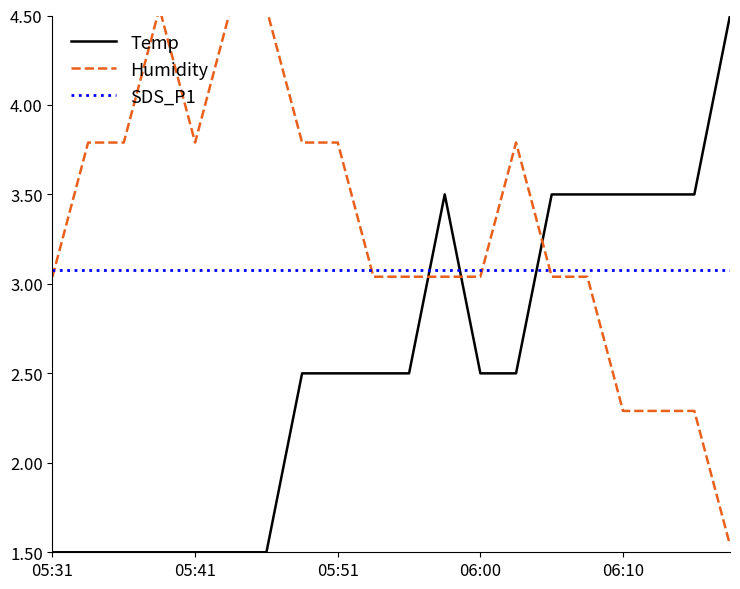

True or false: SDS_P1 has a value of 0.7 at 17.

False